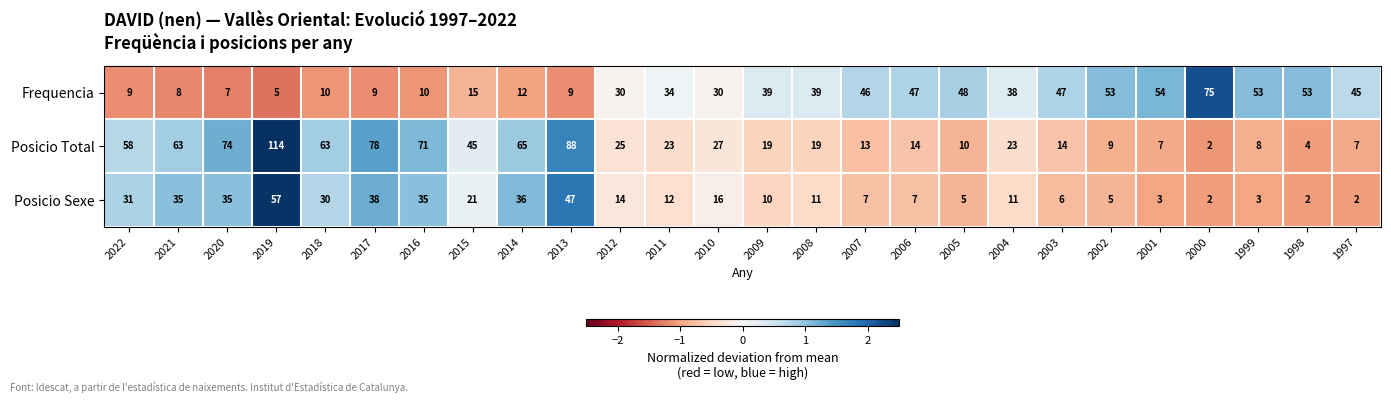

Where does the Posicio Total series first go above 23?

2022